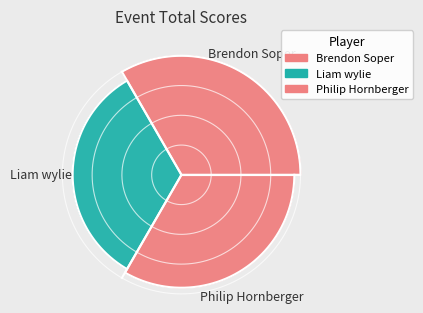

How many segments does this pie chart have?

3